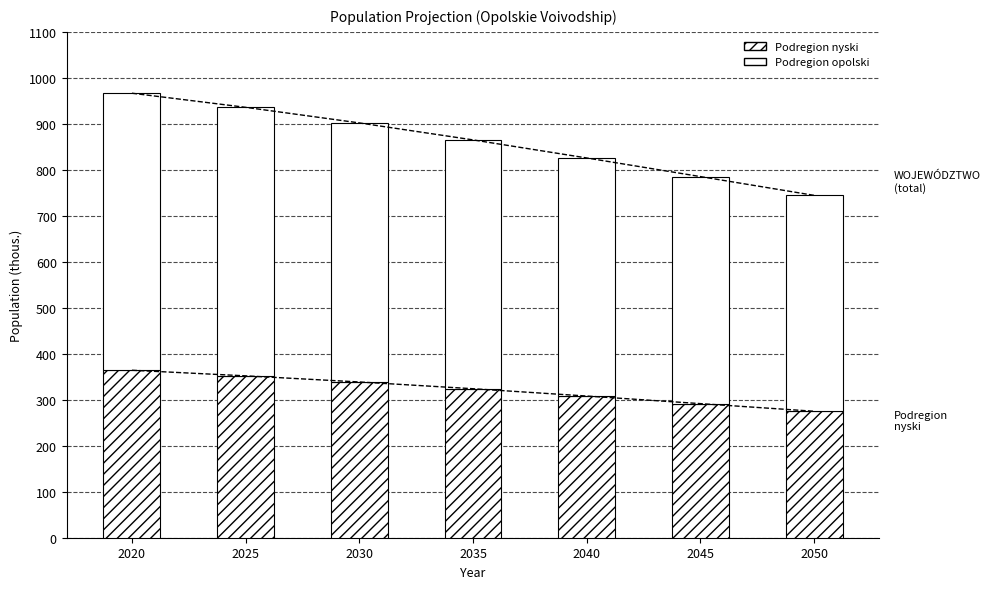

At which category does the chart reach its peak across all series?

2020